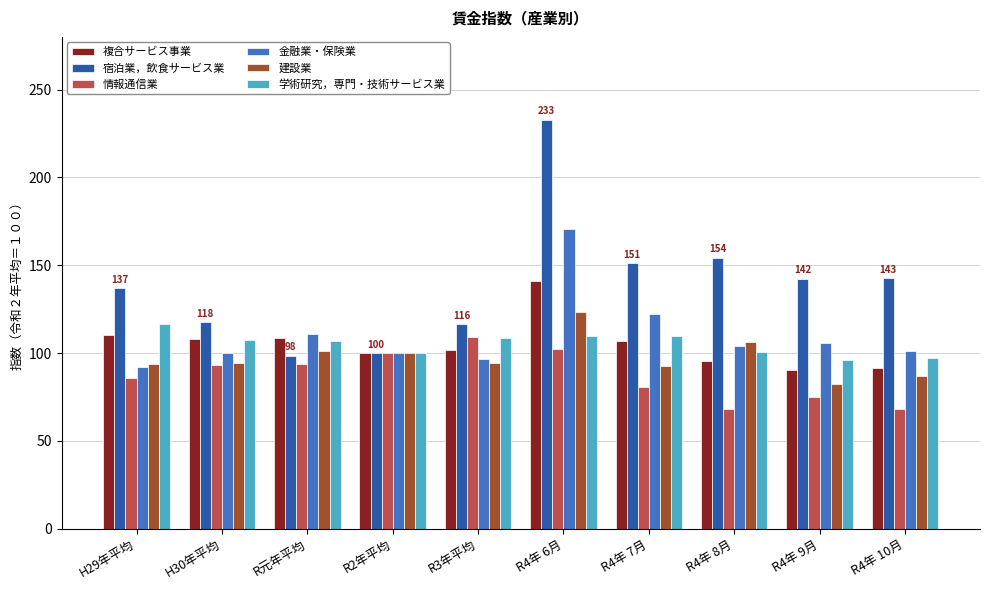

How many bars are there in total?

60